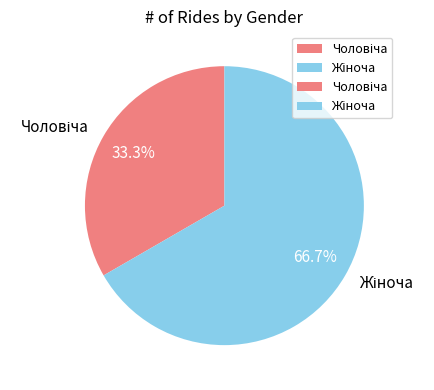

Is there a majority slice in this chart?

Yes